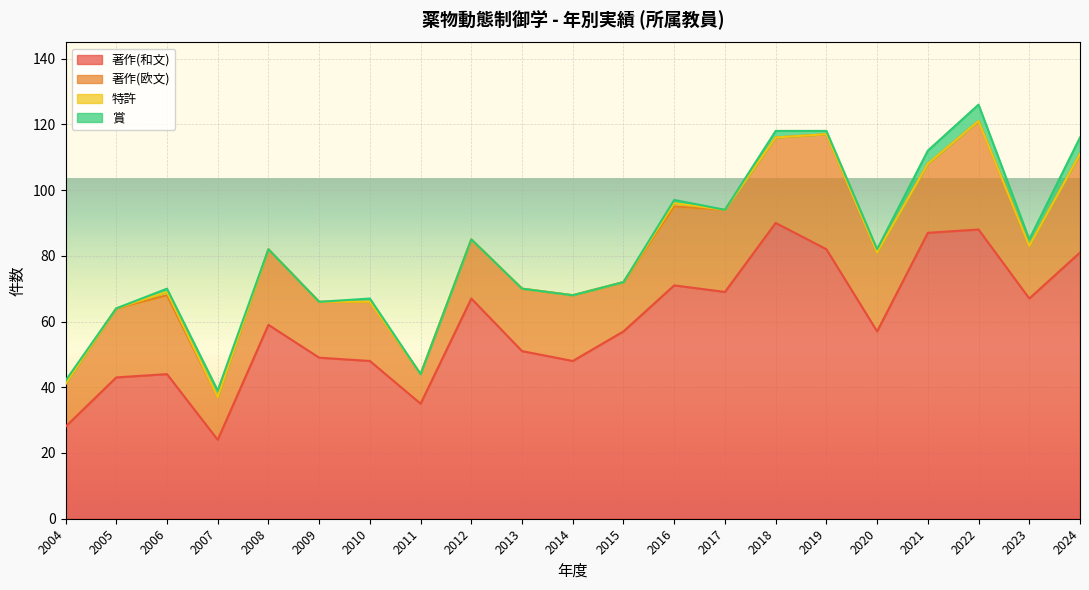

Which series has the largest total across all categories?

著作(和文)